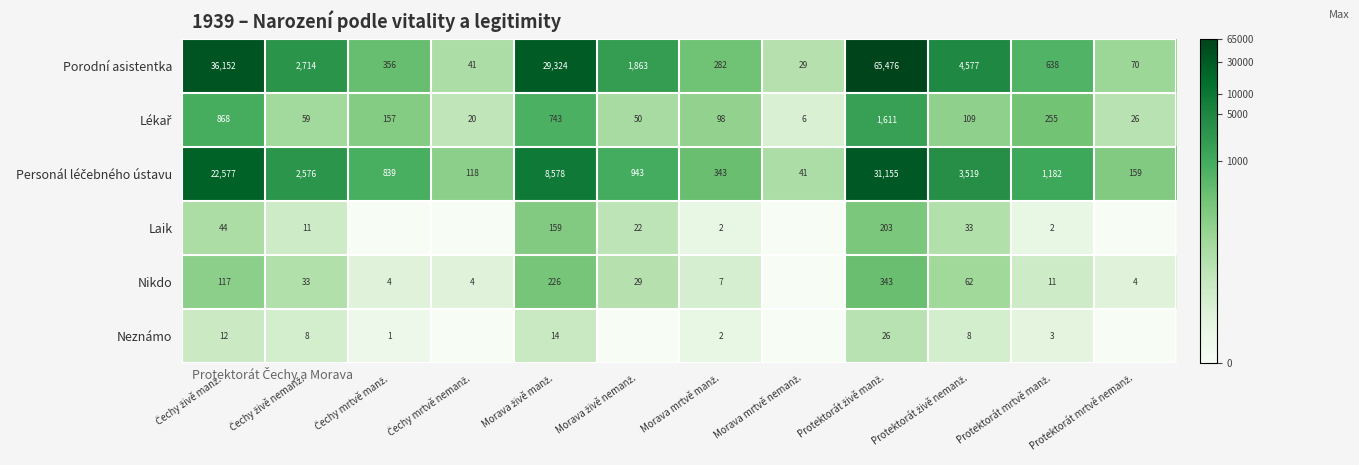

What is the average value of the Porodní asistentka series?

11794